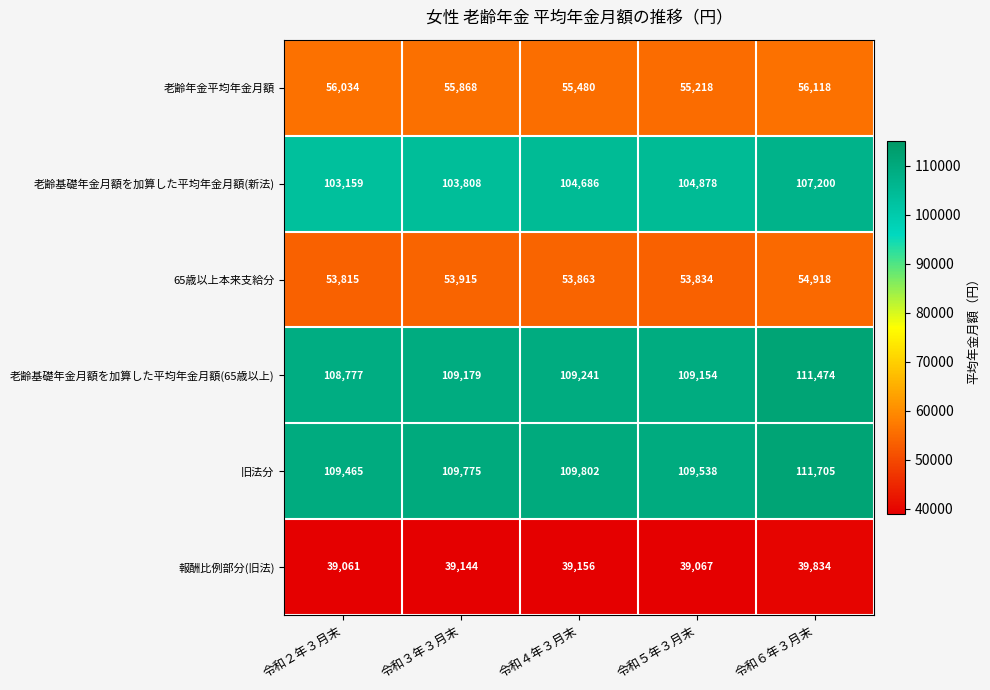

Reading left to right, transcribe all the data shown in this chart.

老齢年金平均年金月額: 令和２年３月末=56034	令和３年３月末=55868	令和４年３月末=55480	令和５年３月末=55218	令和６年３月末=56118
老齢基礎年金月額を加算した平均年金月額(新法): 令和２年３月末=103159	令和３年３月末=103808	令和４年３月末=104686	令和５年３月末=104878	令和６年３月末=107200
65歳以上本来支給分: 令和２年３月末=53815	令和３年３月末=53915	令和４年３月末=53863	令和５年３月末=53834	令和６年３月末=54918
老齢基礎年金月額を加算した平均年金月額(65歳以上): 令和２年３月末=108777	令和３年３月末=109179	令和４年３月末=109241	令和５年３月末=109154	令和６年３月末=111474
旧法分: 令和２年３月末=109465	令和３年３月末=109775	令和４年３月末=109802	令和５年３月末=109538	令和６年３月末=111705
報酬比例部分(旧法): 令和２年３月末=39061	令和３年３月末=39144	令和４年３月末=39156	令和５年３月末=39067	令和６年３月末=39834